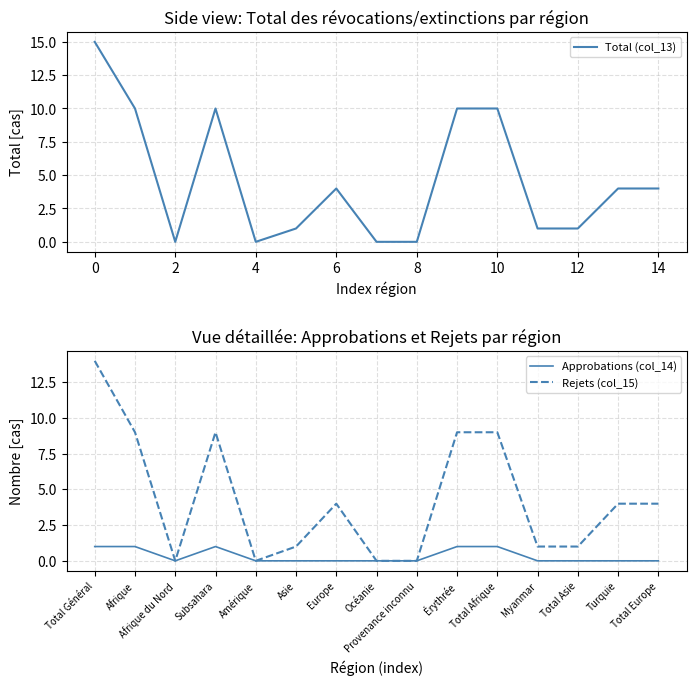

List the series in order of their peak value, lowest first.

Approbations (col_14), Rejets (col_15), Total (col_13)